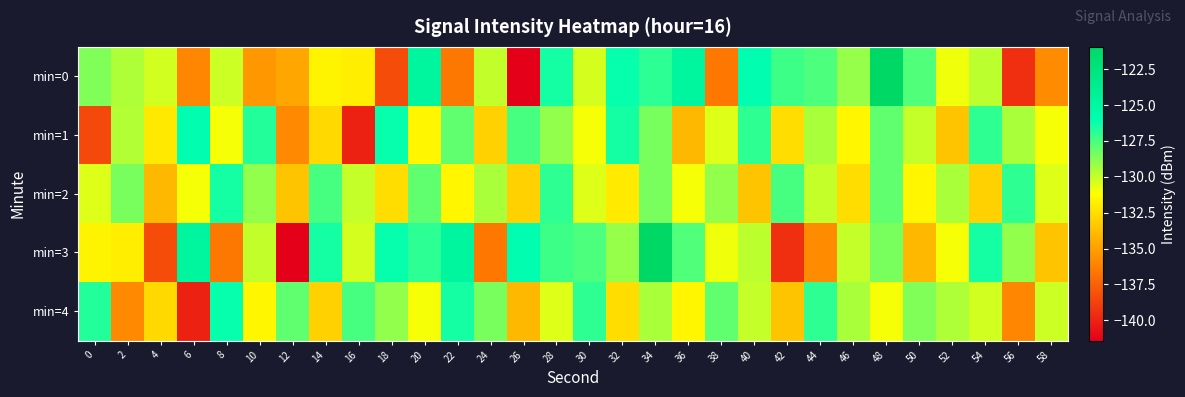

Which series has the widest spread of values?

min=0